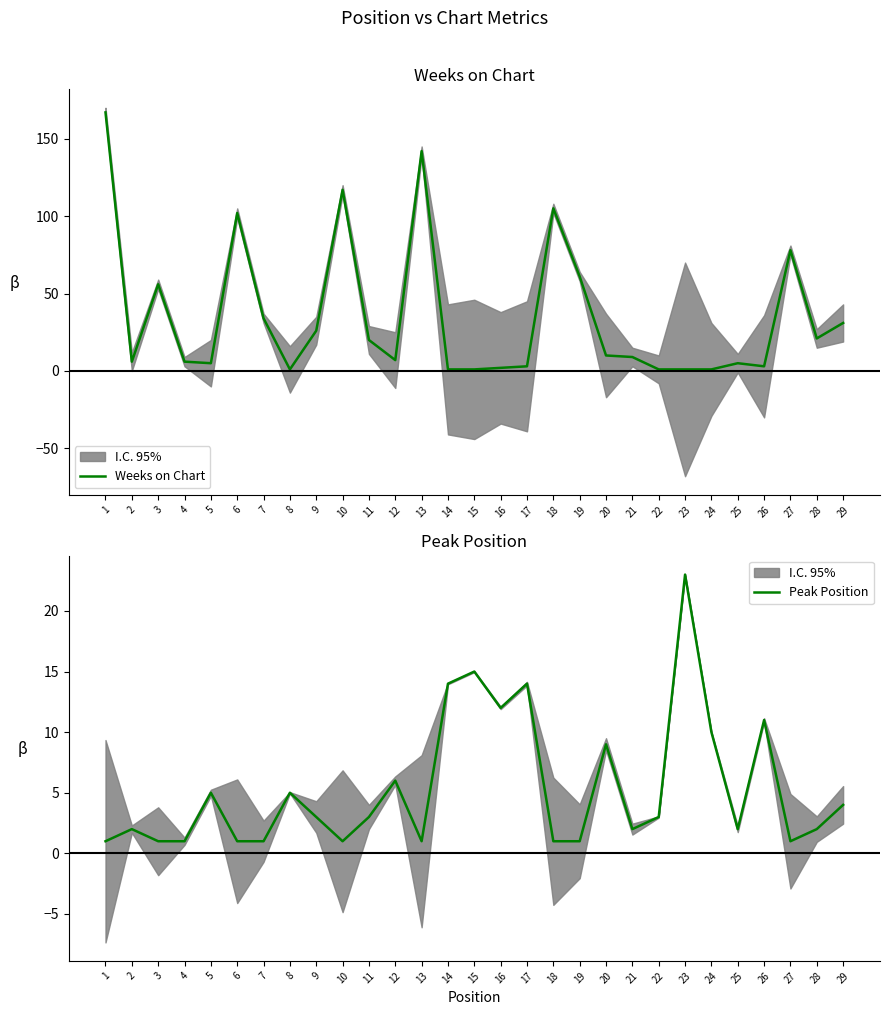

How many values in the Weeks on Chart series are below 9?

14